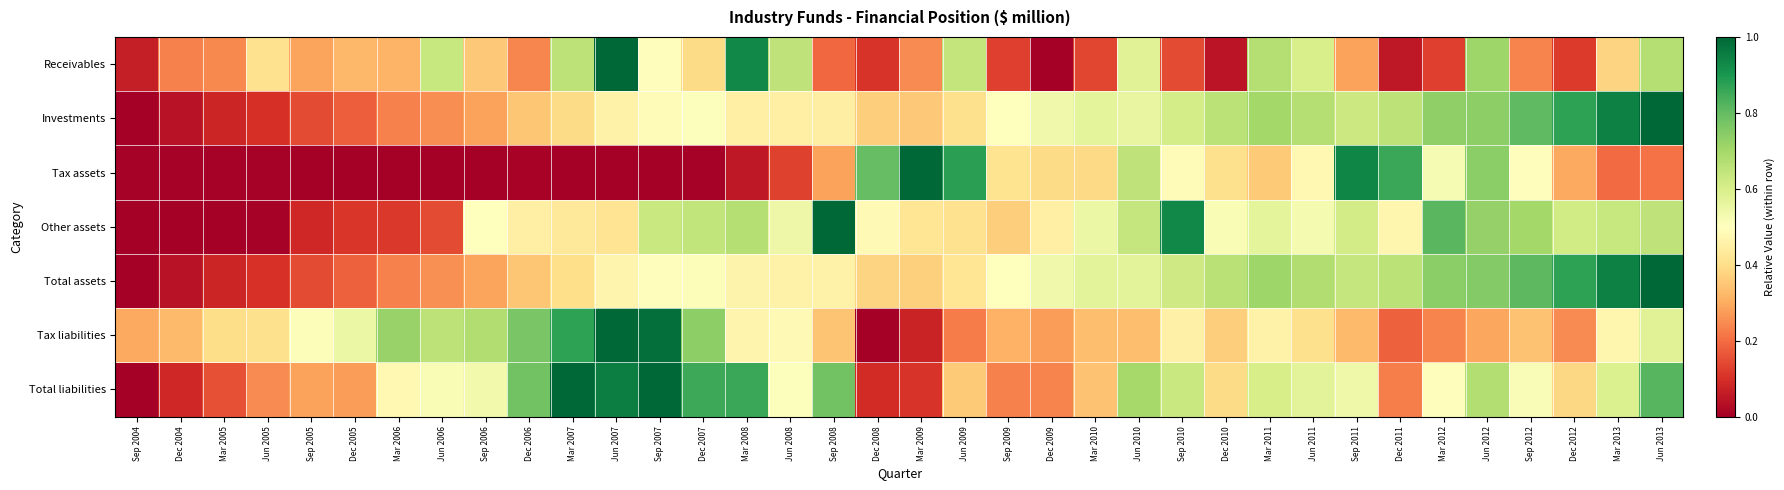

At which category does the chart reach its minimum across all series?

Dec 2009